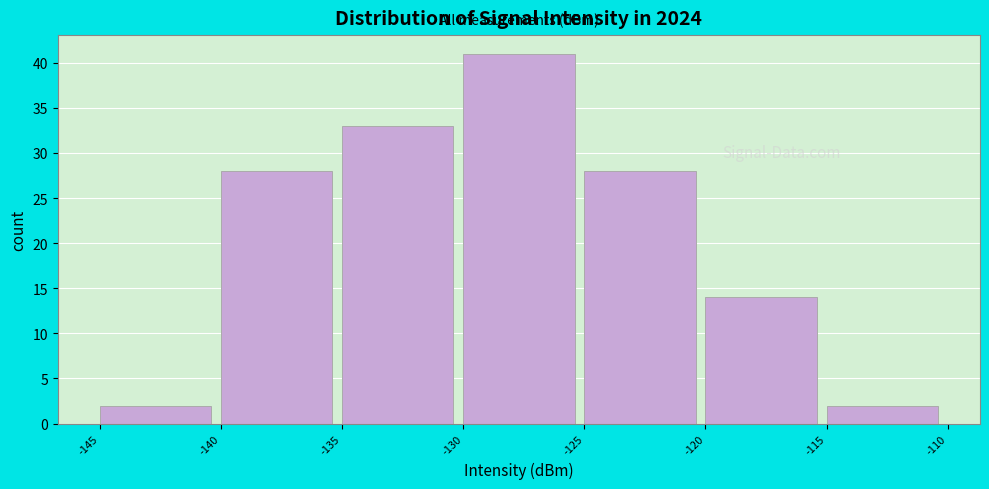

Reading left to right, transcribe this chart: for each bar, give the range it covers on the x-axis and its height. The values are not printed on the chart, so give them approximately, as read against the axis.

-145 to -140: 2
-140 to -135: 28
-135 to -130: 33
-130 to -125: 41
-125 to -120: 28
-120 to -115: 14
-115 to -110: 2